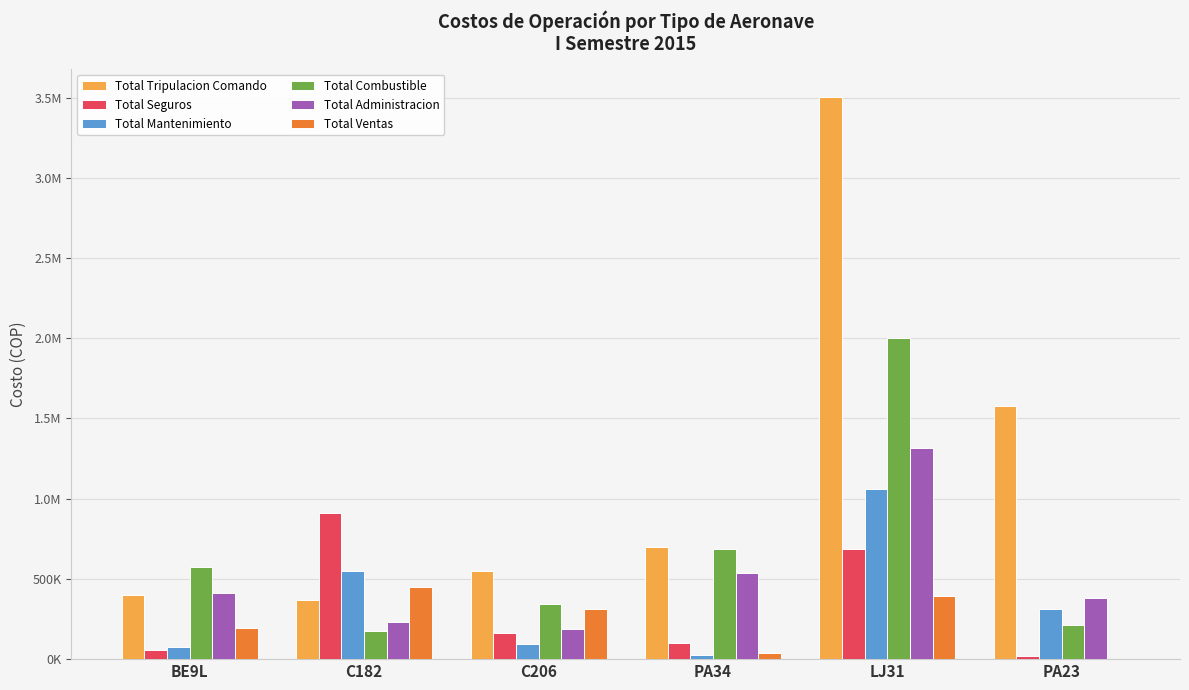

Reading left to right, extract all data points from this chart.

Total Tripulacion Comando: BE9L=401954.0	C182=367540.0	C206=551194.0	PA34=697222.0	LJ31=3502389.0	PA23=1575884.0
Total Seguros: BE9L=59835.0	C182=908540.5	C206=165425.3	PA34=98066.0	LJ31=687335.0	PA23=20265.0
Total Mantenimiento: BE9L=73609.0	C182=550269.0	C206=94347.7	PA34=28224.0	LJ31=1062119.0	PA23=312025.0
Total Combustible: BE9L=576133.0	C182=173718.5	C206=345087.0	PA34=685240.0	LJ31=2000786.0	PA23=210576.0
Total Administracion: BE9L=414955.5	C182=231025.0	C206=188978.7	PA34=537557.0	LJ31=1318997.0	PA23=382212.0
Total Ventas: BE9L=192694.5	C182=451288.5	C206=314008.0	PA34=39805.0	LJ31=394148.0	PA23=0.0